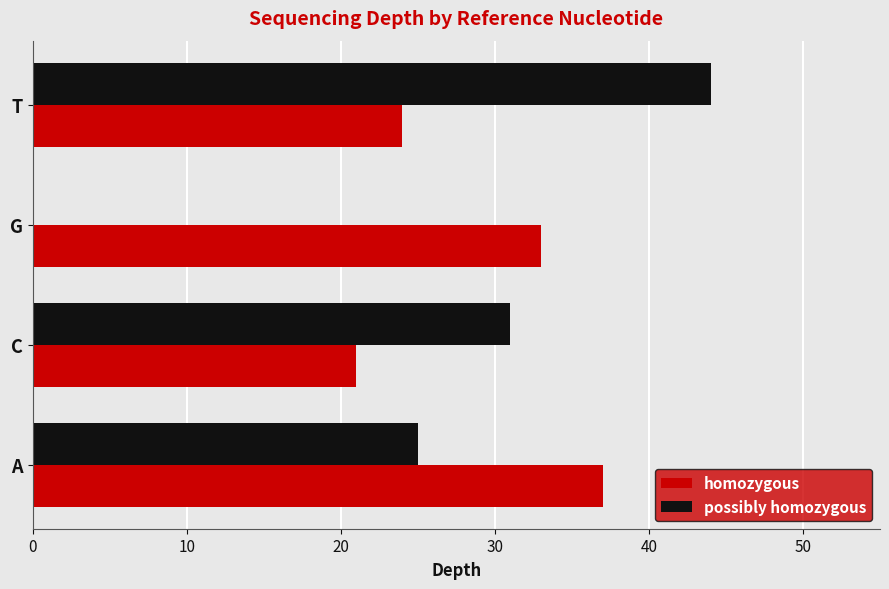

Is it true that homozygous equals 63 at A?

False